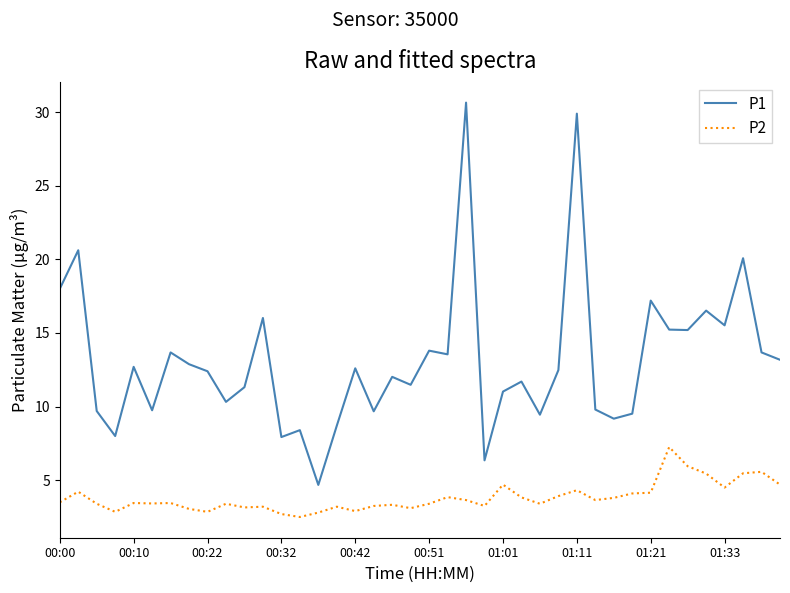

True or false: P1 and P2 cross at least once.

False